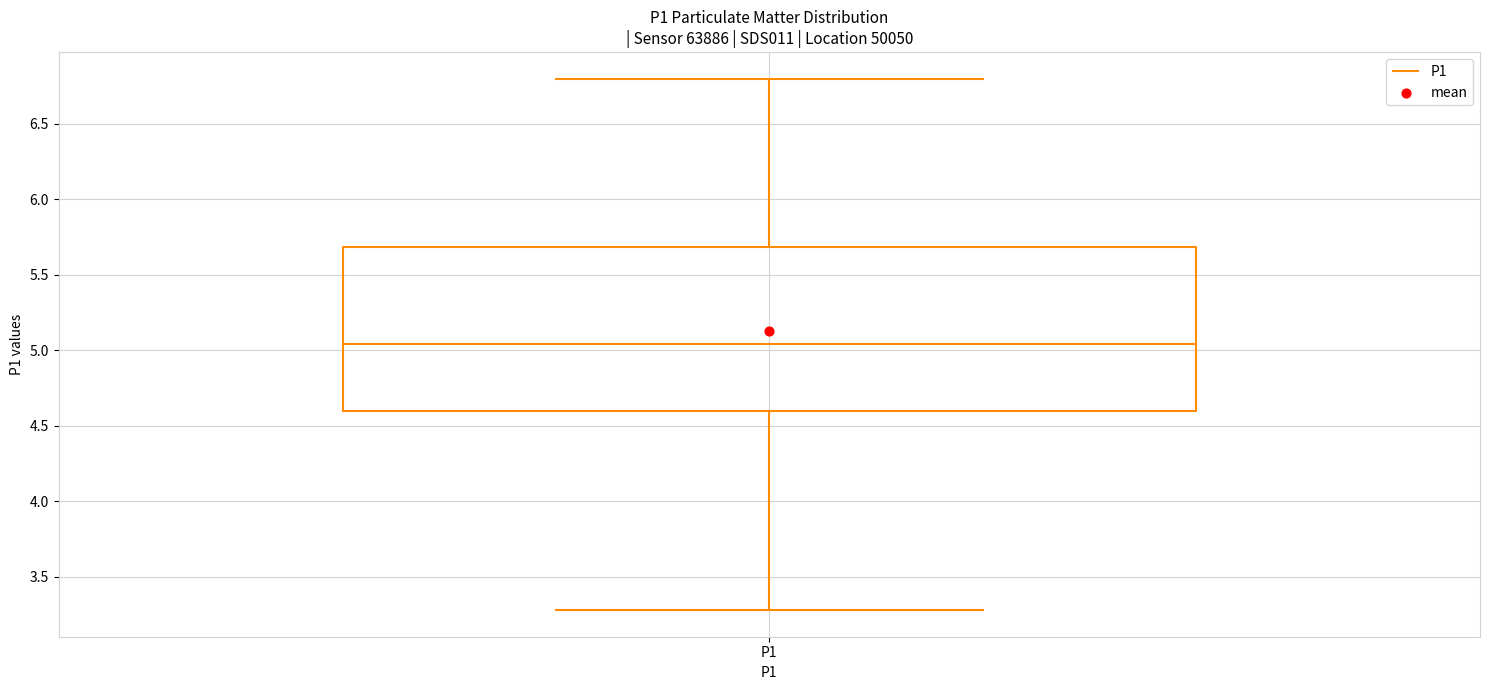

Where does the median line of the box for P1 sit on the y-axis? The values are not printed on the chart, so give them approximately, as read against the axis.

5.05